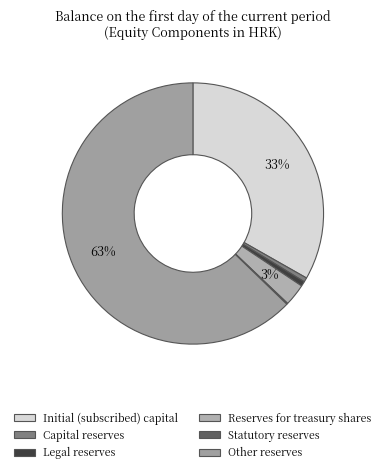

What percentage do Initial (subscribed) capital and Capital reserves together represent?

33.8%